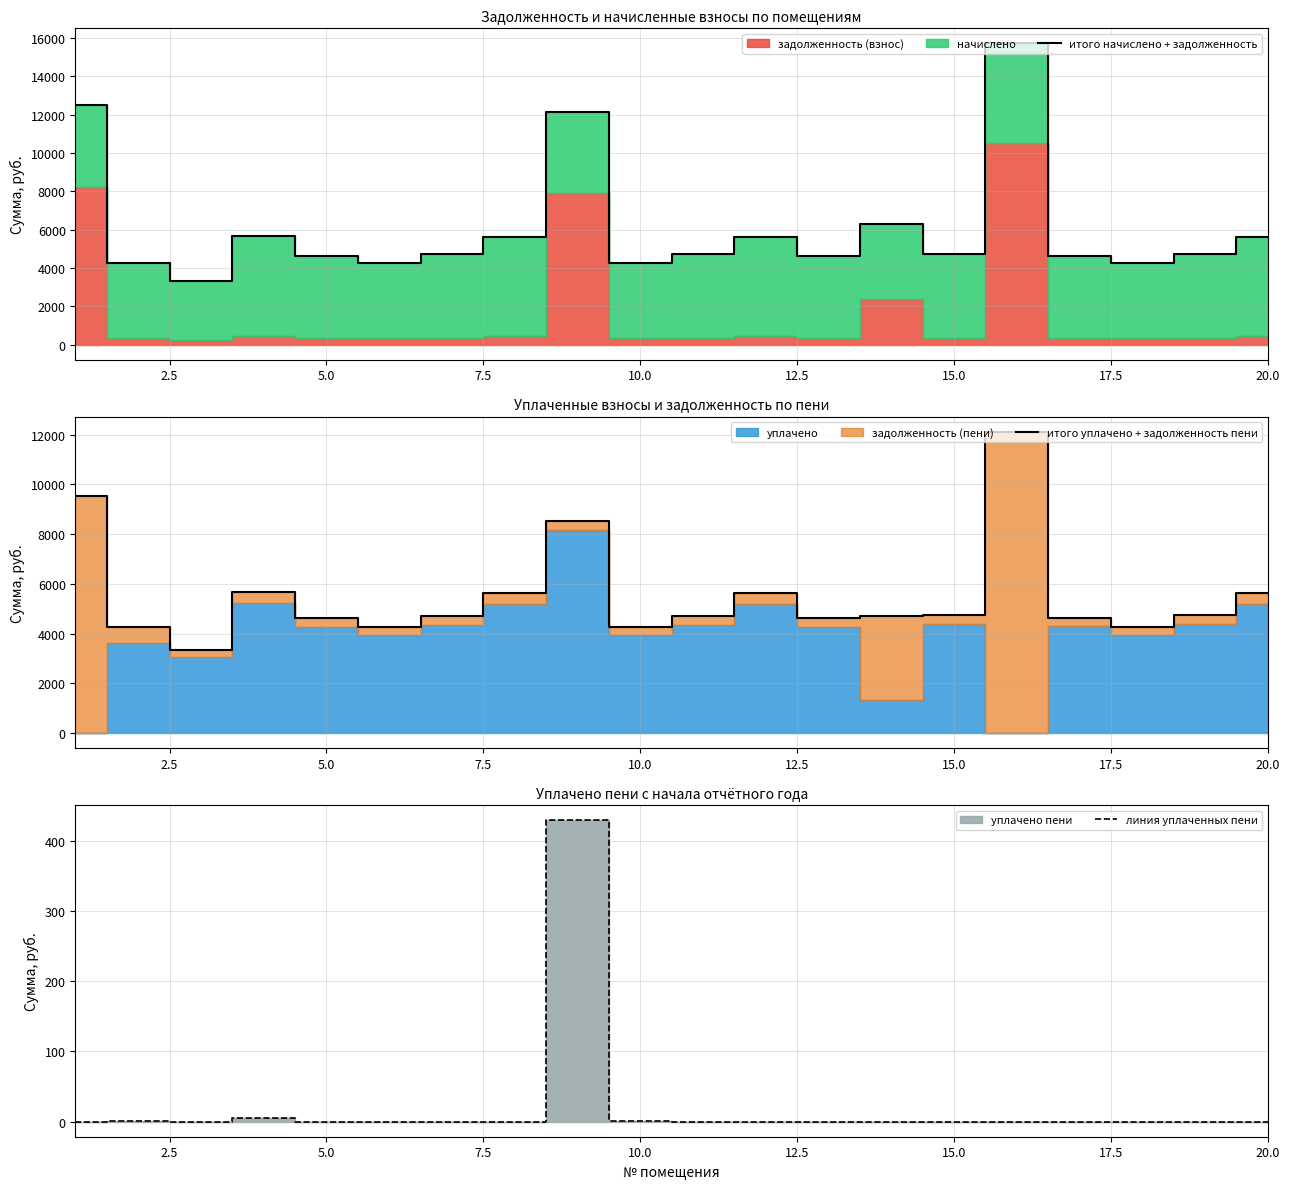

What is the highest value of the линия уплаченных пени series?

429.3